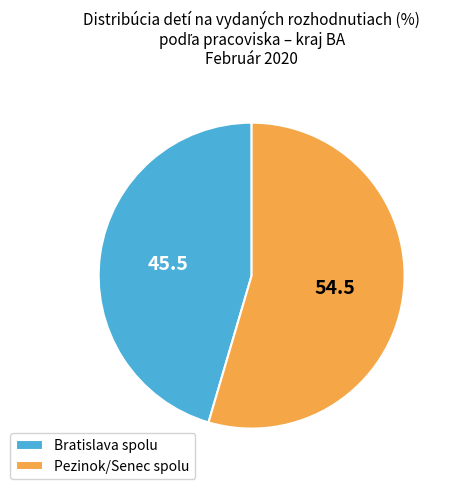

How many slices are in this pie chart?

2